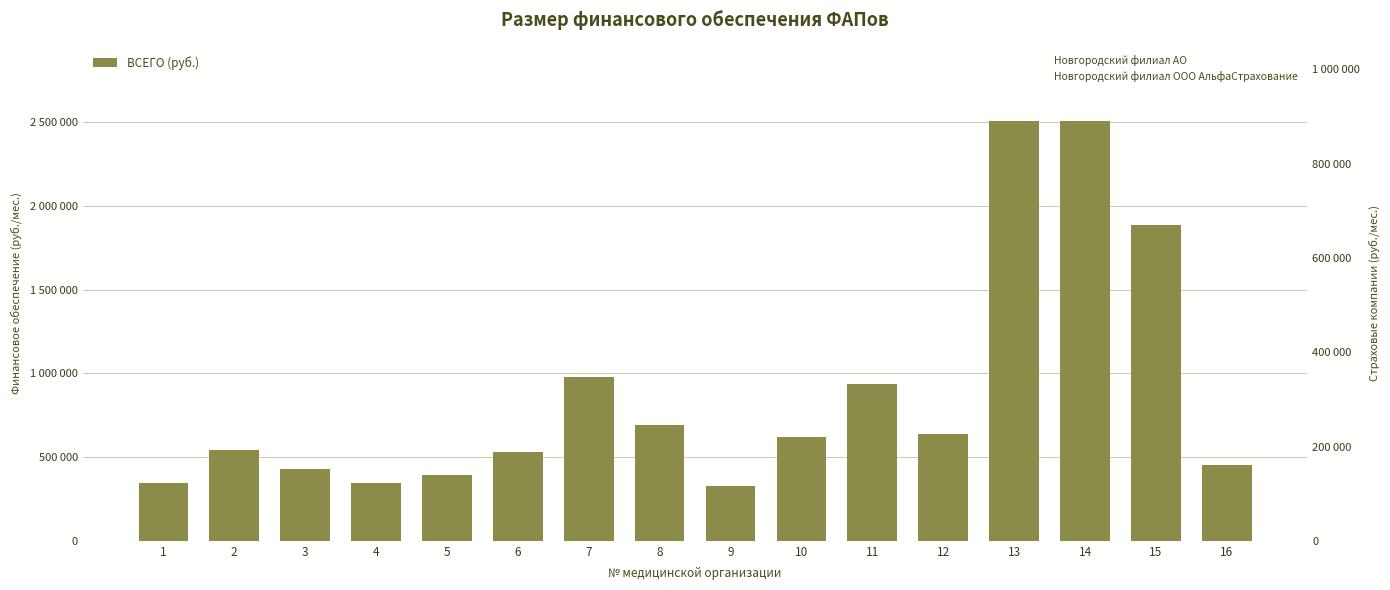

At which category does the chart reach its peak across all series?

13